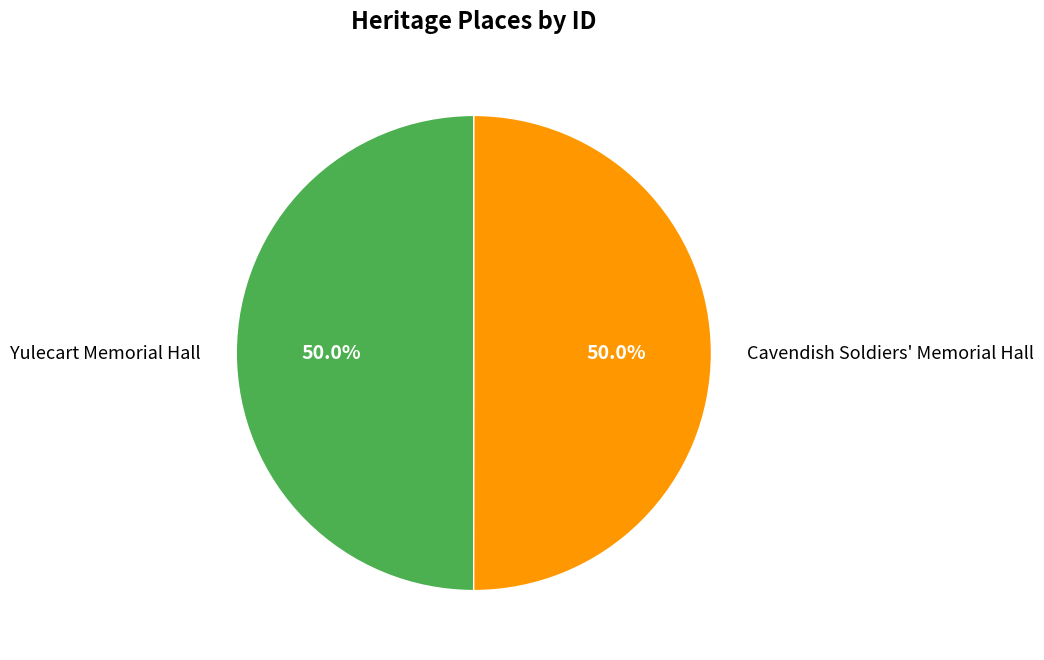

What is the ratio of the value at Cavendish Soldiers' Memorial Hall to the value at Yulecart Memorial Hall?

1.0